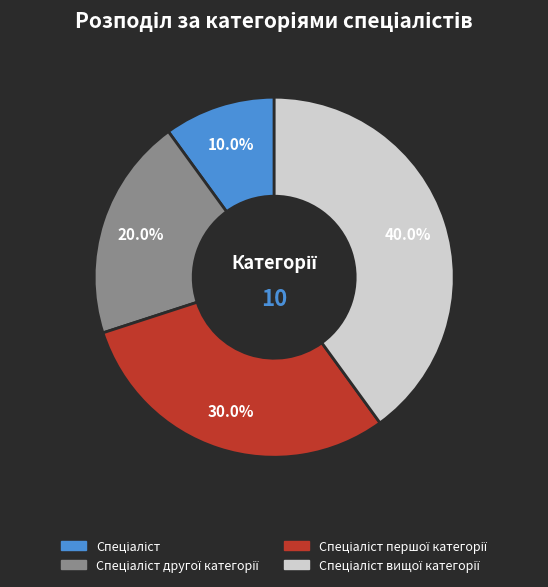

Is there a majority slice in this chart?

No